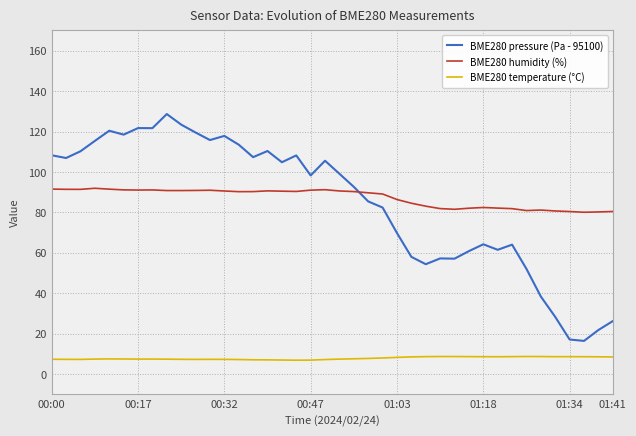

What is the maximum value for BME280 humidity (%)?

91.9